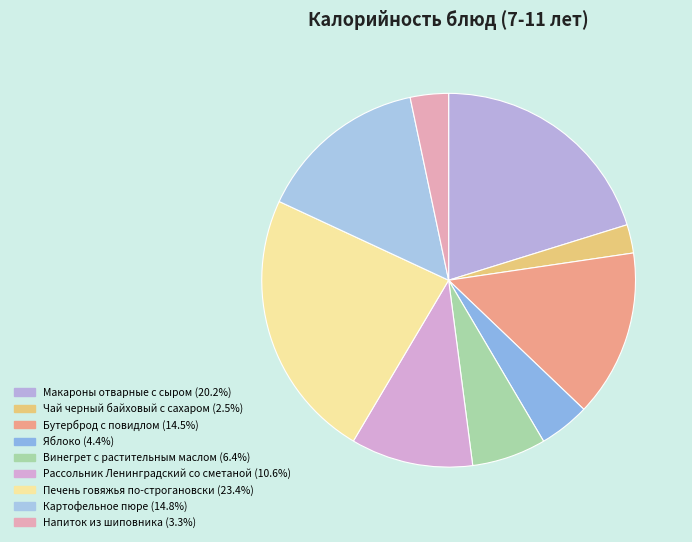

Count the number of slices in the pie.

9